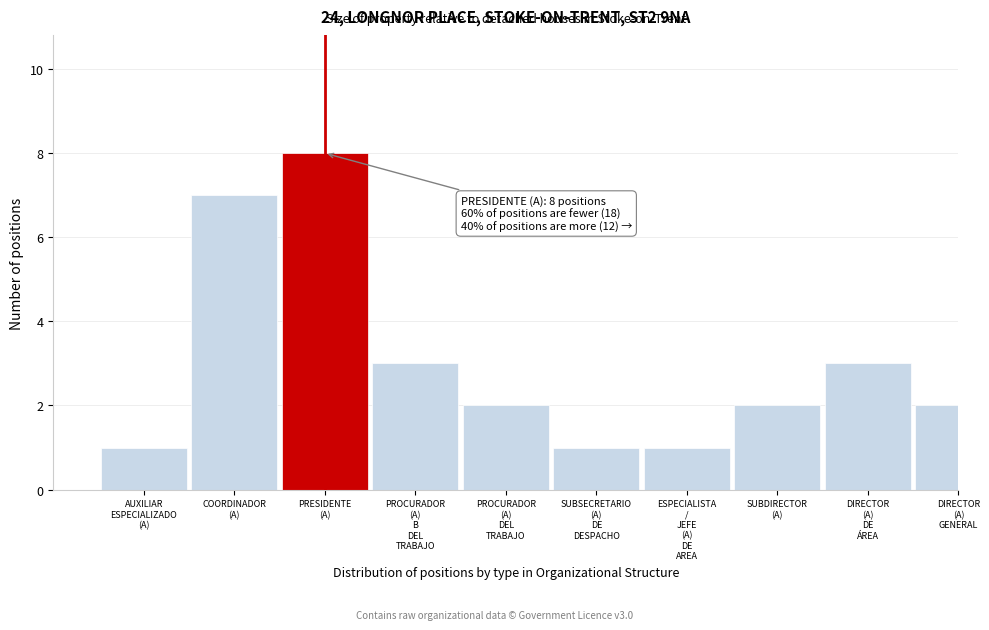

Reading left to right, list all the values displayed in this chart.

1	7	8	3	2	1	1	2	3	2